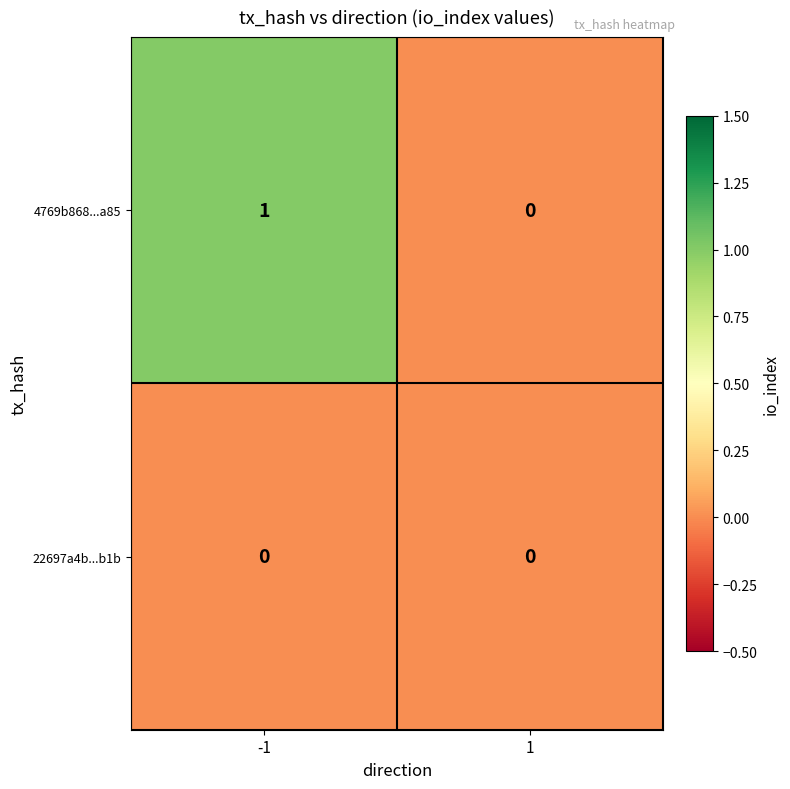

Is the value of 22697a4b...b1b at 1 greater than the value of 4769b868...a85 at -1?

No